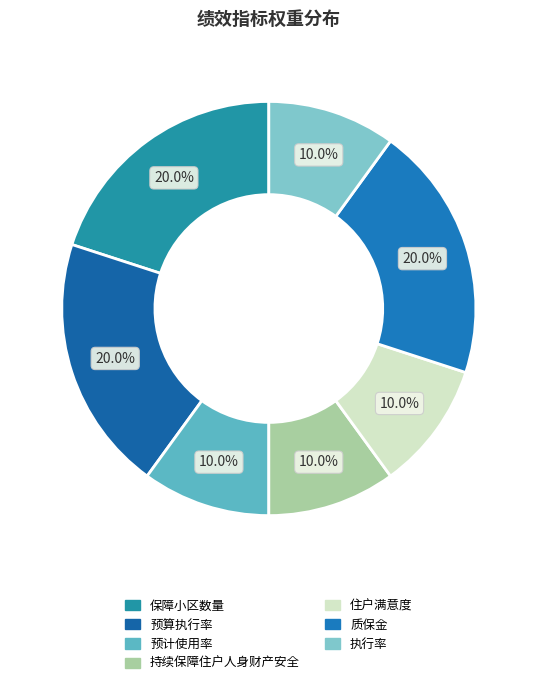

Is it true that 预算执行率 is 14% of the pie?

False